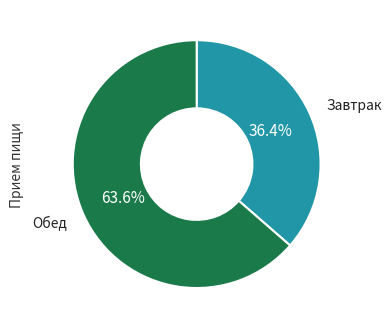

Is there any slice that represents more than half of the pie?

Yes